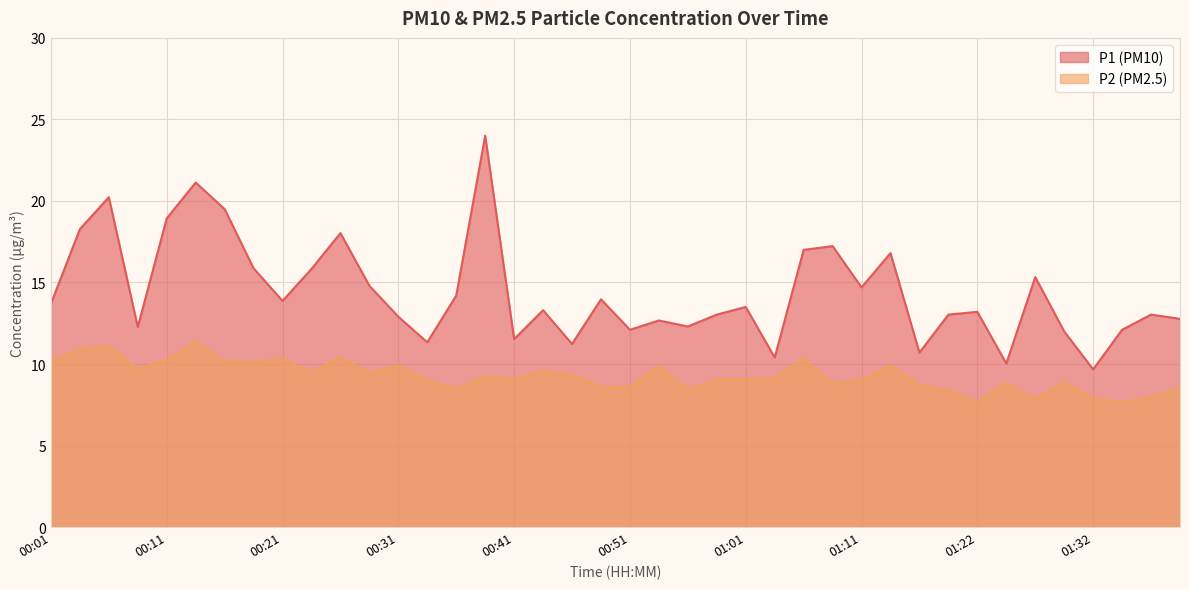

What position from the left is 00:09?

4